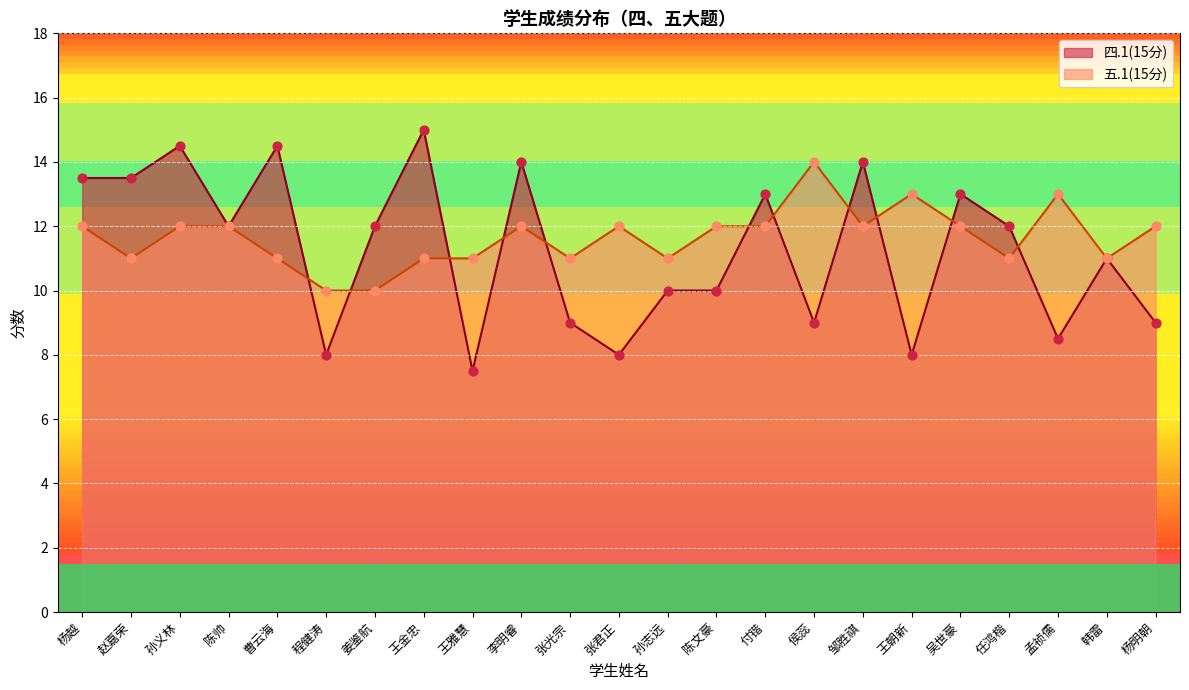

What are all the series names shown in the legend?

四.1(15分), 五.1(15分)